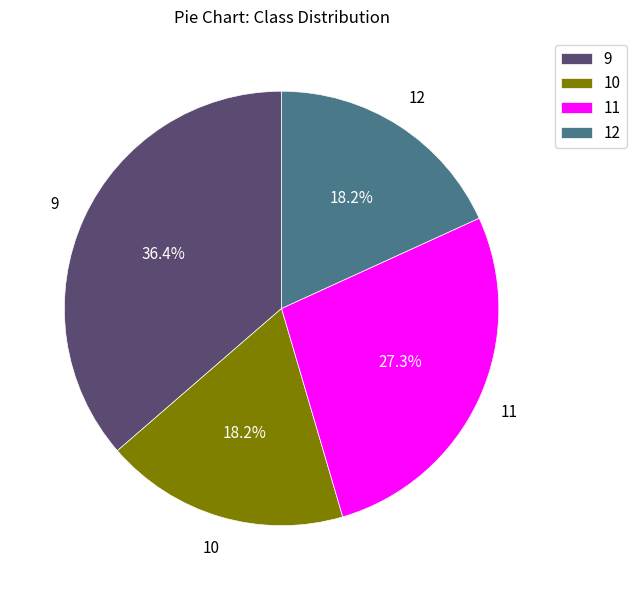

The 9 slice represents 36% of the pie. True or false?

True